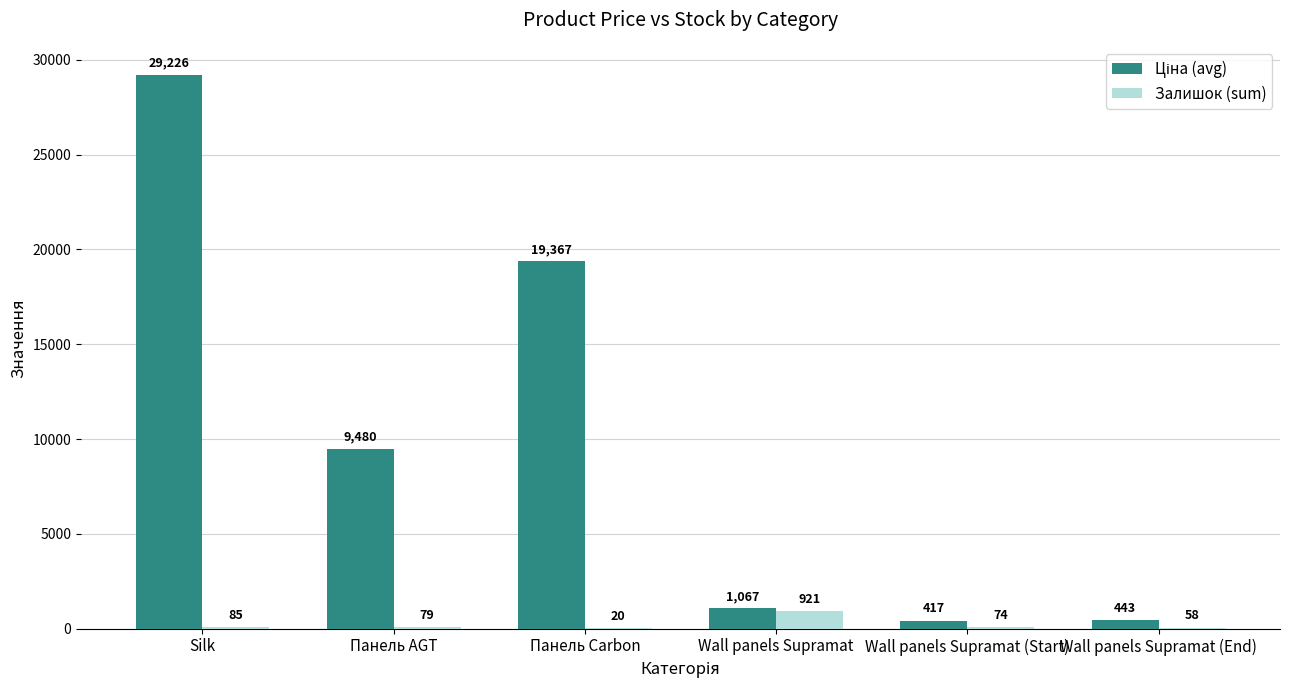

At which category is the sum across all series the highest?

Silk